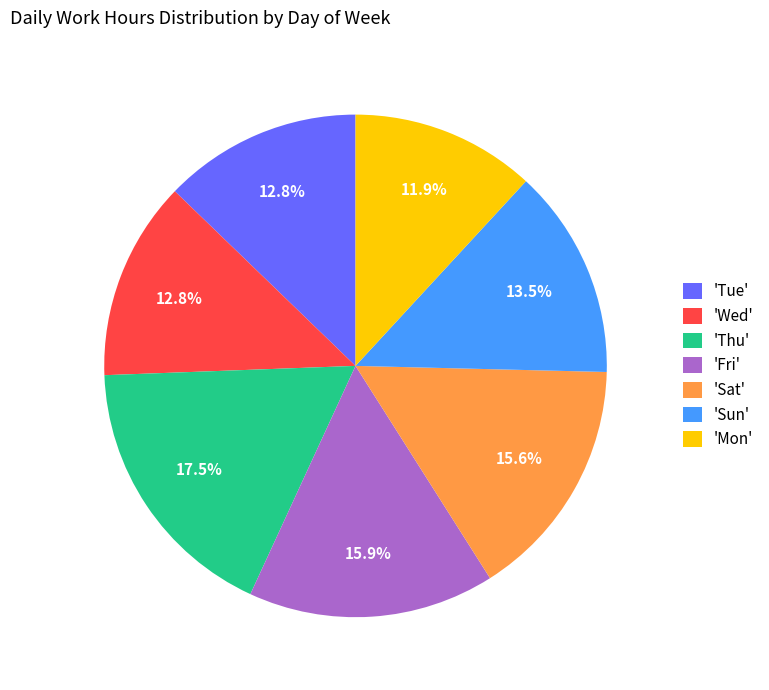

Combined, what portion of the pie is 'Sun' and 'Fri'?

29.4%